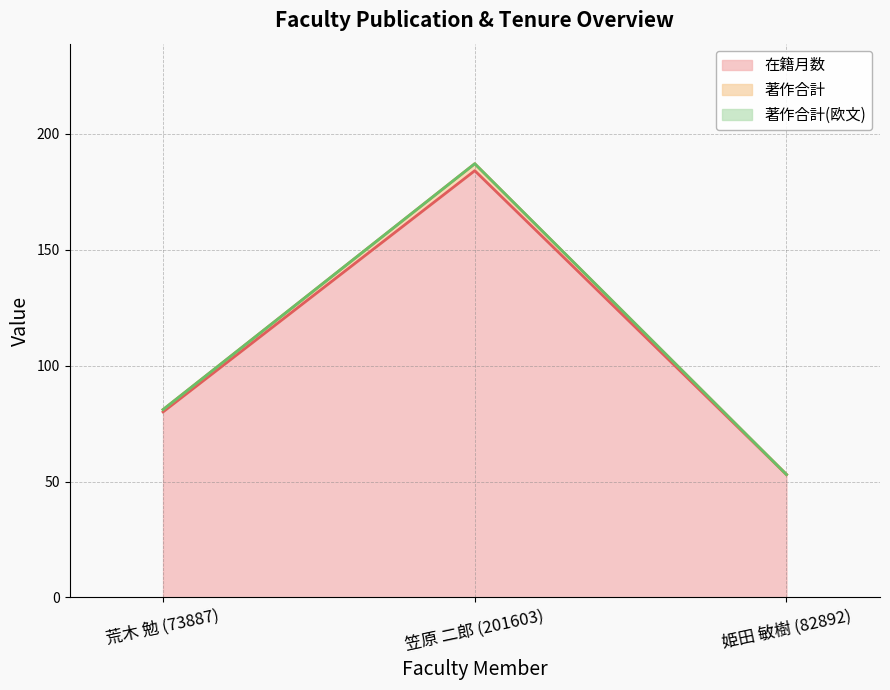

What is the value of the 著作合計 point at the 2nd from the left?

187